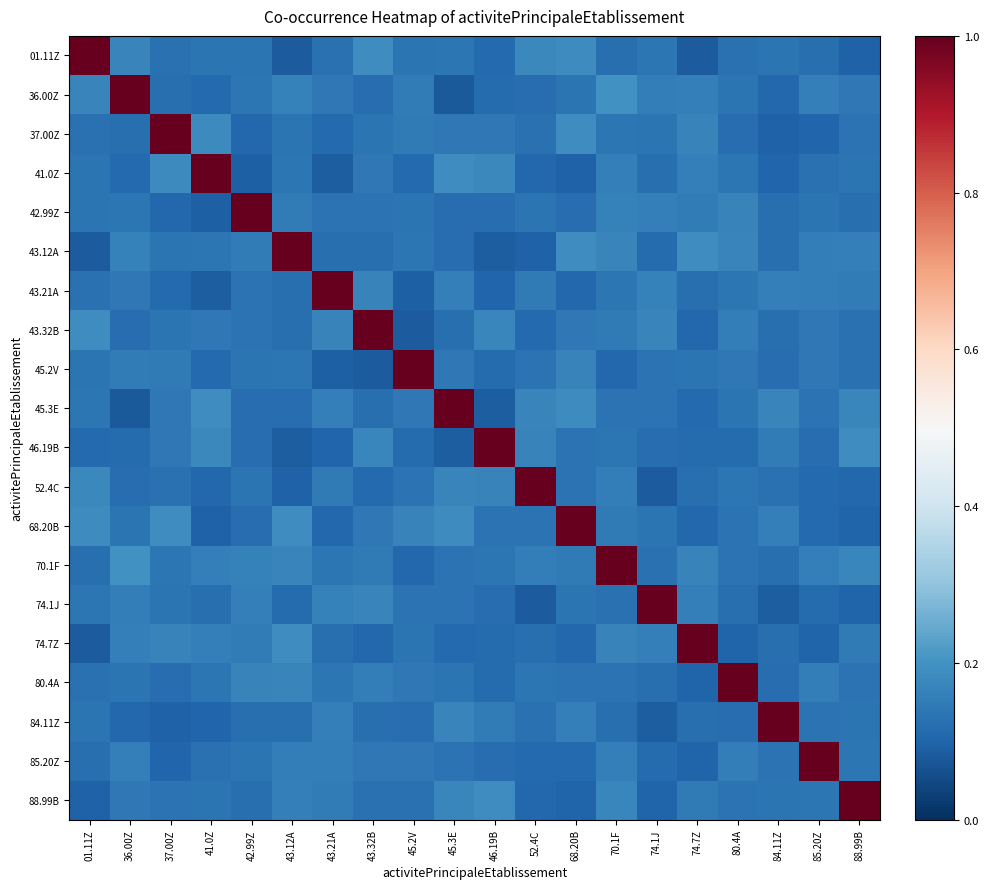

Reading left to right, extract all data points from this chart.

01.11Z: 01.11Z=1.0	36.00Z=0.2	37.00Z=0.1	41.0Z=0.1	42.99Z=0.1	43.12A=0.1	43.21A=0.1	43.32B=0.2	45.2V=0.1	45.3E=0.1	46.19B=0.1	52.4C=0.2	68.20B=0.2	70.1F=0.1	74.1J=0.1	74.7Z=0.1	80.4A=0.1	84.11Z=0.1	85.20Z=0.1	88.99B=0.1
36.00Z: 01.11Z=0.2	36.00Z=1.0	37.00Z=0.1	41.0Z=0.1	42.99Z=0.1	43.12A=0.2	43.21A=0.1	43.32B=0.1	45.2V=0.1	45.3E=0.1	46.19B=0.1	52.4C=0.1	68.20B=0.1	70.1F=0.2	74.1J=0.2	74.7Z=0.2	80.4A=0.1	84.11Z=0.1	85.20Z=0.2	88.99B=0.1
37.00Z: 01.11Z=0.1	36.00Z=0.1	37.00Z=1.0	41.0Z=0.2	42.99Z=0.1	43.12A=0.1	43.21A=0.1	43.32B=0.1	45.2V=0.1	45.3E=0.1	46.19B=0.1	52.4C=0.1	68.20B=0.2	70.1F=0.1	74.1J=0.1	74.7Z=0.2	80.4A=0.1	84.11Z=0.1	85.20Z=0.1	88.99B=0.1
41.0Z: 01.11Z=0.1	36.00Z=0.1	37.00Z=0.2	41.0Z=1.0	42.99Z=0.1	43.12A=0.1	43.21A=0.1	43.32B=0.1	45.2V=0.1	45.3E=0.2	46.19B=0.2	52.4C=0.1	68.20B=0.1	70.1F=0.2	74.1J=0.1	74.7Z=0.2	80.4A=0.1	84.11Z=0.1	85.20Z=0.1	88.99B=0.1
42.99Z: 01.11Z=0.1	36.00Z=0.1	37.00Z=0.1	41.0Z=0.1	42.99Z=1.0	43.12A=0.2	43.21A=0.1	43.32B=0.1	45.2V=0.1	45.3E=0.1	46.19B=0.1	52.4C=0.1	68.20B=0.1	70.1F=0.2	74.1J=0.2	74.7Z=0.1	80.4A=0.2	84.11Z=0.1	85.20Z=0.1	88.99B=0.1
43.12A: 01.11Z=0.1	36.00Z=0.2	37.00Z=0.1	41.0Z=0.1	42.99Z=0.2	43.12A=1.0	43.21A=0.1	43.32B=0.1	45.2V=0.1	45.3E=0.1	46.19B=0.1	52.4C=0.1	68.20B=0.2	70.1F=0.2	74.1J=0.1	74.7Z=0.2	80.4A=0.2	84.11Z=0.1	85.20Z=0.2	88.99B=0.2
43.21A: 01.11Z=0.1	36.00Z=0.1	37.00Z=0.1	41.0Z=0.1	42.99Z=0.1	43.12A=0.1	43.21A=1.0	43.32B=0.2	45.2V=0.1	45.3E=0.2	46.19B=0.1	52.4C=0.1	68.20B=0.1	70.1F=0.1	74.1J=0.2	74.7Z=0.1	80.4A=0.1	84.11Z=0.2	85.20Z=0.2	88.99B=0.2
43.32B: 01.11Z=0.2	36.00Z=0.1	37.00Z=0.1	41.0Z=0.1	42.99Z=0.1	43.12A=0.1	43.21A=0.2	43.32B=1.0	45.2V=0.1	45.3E=0.1	46.19B=0.2	52.4C=0.1	68.20B=0.1	70.1F=0.1	74.1J=0.2	74.7Z=0.1	80.4A=0.2	84.11Z=0.1	85.20Z=0.1	88.99B=0.1
45.2V: 01.11Z=0.1	36.00Z=0.1	37.00Z=0.1	41.0Z=0.1	42.99Z=0.1	43.12A=0.1	43.21A=0.1	43.32B=0.1	45.2V=1.0	45.3E=0.1	46.19B=0.1	52.4C=0.1	68.20B=0.2	70.1F=0.1	74.1J=0.1	74.7Z=0.1	80.4A=0.1	84.11Z=0.1	85.20Z=0.1	88.99B=0.1
45.3E: 01.11Z=0.1	36.00Z=0.1	37.00Z=0.1	41.0Z=0.2	42.99Z=0.1	43.12A=0.1	43.21A=0.2	43.32B=0.1	45.2V=0.1	45.3E=1.0	46.19B=0.1	52.4C=0.2	68.20B=0.2	70.1F=0.1	74.1J=0.1	74.7Z=0.1	80.4A=0.1	84.11Z=0.2	85.20Z=0.1	88.99B=0.2
46.19B: 01.11Z=0.1	36.00Z=0.1	37.00Z=0.1	41.0Z=0.2	42.99Z=0.1	43.12A=0.1	43.21A=0.1	43.32B=0.2	45.2V=0.1	45.3E=0.1	46.19B=1.0	52.4C=0.2	68.20B=0.1	70.1F=0.1	74.1J=0.1	74.7Z=0.1	80.4A=0.1	84.11Z=0.2	85.20Z=0.1	88.99B=0.2
52.4C: 01.11Z=0.2	36.00Z=0.1	37.00Z=0.1	41.0Z=0.1	42.99Z=0.1	43.12A=0.1	43.21A=0.1	43.32B=0.1	45.2V=0.1	45.3E=0.2	46.19B=0.2	52.4C=1.0	68.20B=0.1	70.1F=0.2	74.1J=0.1	74.7Z=0.1	80.4A=0.1	84.11Z=0.1	85.20Z=0.1	88.99B=0.1
68.20B: 01.11Z=0.2	36.00Z=0.1	37.00Z=0.2	41.0Z=0.1	42.99Z=0.1	43.12A=0.2	43.21A=0.1	43.32B=0.1	45.2V=0.2	45.3E=0.2	46.19B=0.1	52.4C=0.1	68.20B=1.0	70.1F=0.1	74.1J=0.1	74.7Z=0.1	80.4A=0.1	84.11Z=0.2	85.20Z=0.1	88.99B=0.1
70.1F: 01.11Z=0.1	36.00Z=0.2	37.00Z=0.1	41.0Z=0.2	42.99Z=0.2	43.12A=0.2	43.21A=0.1	43.32B=0.1	45.2V=0.1	45.3E=0.1	46.19B=0.1	52.4C=0.2	68.20B=0.1	70.1F=1.0	74.1J=0.1	74.7Z=0.2	80.4A=0.1	84.11Z=0.1	85.20Z=0.2	88.99B=0.2
74.1J: 01.11Z=0.1	36.00Z=0.2	37.00Z=0.1	41.0Z=0.1	42.99Z=0.2	43.12A=0.1	43.21A=0.2	43.32B=0.2	45.2V=0.1	45.3E=0.1	46.19B=0.1	52.4C=0.1	68.20B=0.1	70.1F=0.1	74.1J=1.0	74.7Z=0.2	80.4A=0.1	84.11Z=0.1	85.20Z=0.1	88.99B=0.1
74.7Z: 01.11Z=0.1	36.00Z=0.2	37.00Z=0.2	41.0Z=0.2	42.99Z=0.1	43.12A=0.2	43.21A=0.1	43.32B=0.1	45.2V=0.1	45.3E=0.1	46.19B=0.1	52.4C=0.1	68.20B=0.1	70.1F=0.2	74.1J=0.2	74.7Z=1.0	80.4A=0.1	84.11Z=0.1	85.20Z=0.1	88.99B=0.1
80.4A: 01.11Z=0.1	36.00Z=0.1	37.00Z=0.1	41.0Z=0.1	42.99Z=0.2	43.12A=0.2	43.21A=0.1	43.32B=0.2	45.2V=0.1	45.3E=0.1	46.19B=0.1	52.4C=0.1	68.20B=0.1	70.1F=0.1	74.1J=0.1	74.7Z=0.1	80.4A=1.0	84.11Z=0.1	85.20Z=0.2	88.99B=0.1
84.11Z: 01.11Z=0.1	36.00Z=0.1	37.00Z=0.1	41.0Z=0.1	42.99Z=0.1	43.12A=0.1	43.21A=0.2	43.32B=0.1	45.2V=0.1	45.3E=0.2	46.19B=0.2	52.4C=0.1	68.20B=0.2	70.1F=0.1	74.1J=0.1	74.7Z=0.1	80.4A=0.1	84.11Z=1.0	85.20Z=0.1	88.99B=0.1
85.20Z: 01.11Z=0.1	36.00Z=0.2	37.00Z=0.1	41.0Z=0.1	42.99Z=0.1	43.12A=0.2	43.21A=0.2	43.32B=0.1	45.2V=0.1	45.3E=0.1	46.19B=0.1	52.4C=0.1	68.20B=0.1	70.1F=0.2	74.1J=0.1	74.7Z=0.1	80.4A=0.2	84.11Z=0.1	85.20Z=1.0	88.99B=0.1
88.99B: 01.11Z=0.1	36.00Z=0.1	37.00Z=0.1	41.0Z=0.1	42.99Z=0.1	43.12A=0.2	43.21A=0.2	43.32B=0.1	45.2V=0.1	45.3E=0.2	46.19B=0.2	52.4C=0.1	68.20B=0.1	70.1F=0.2	74.1J=0.1	74.7Z=0.1	80.4A=0.1	84.11Z=0.1	85.20Z=0.1	88.99B=1.0